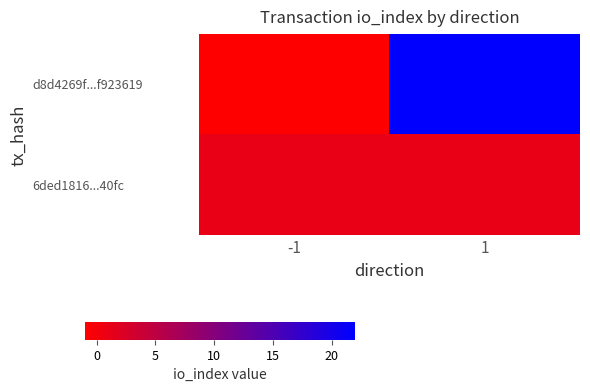

Reading left to right, extract all data points from this chart.

d8d4269f...f923619: -1=-1	1=22
6ded1816...40fc: -1=1	1=1